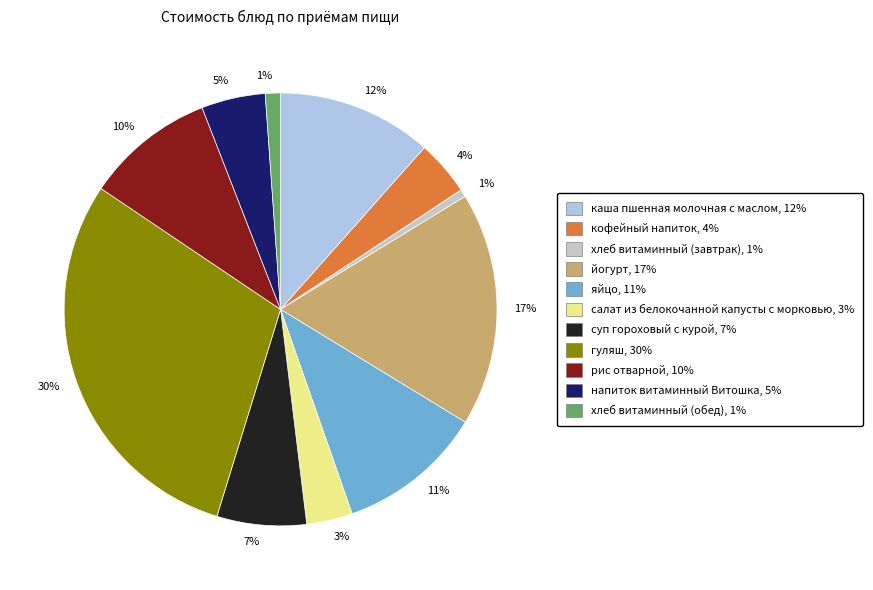

To the nearest percent, what is the average slice percentage?

9%